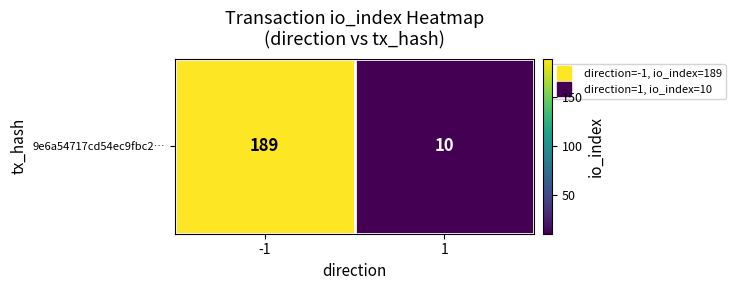

Read the value at -1, to the nearest 5.

190